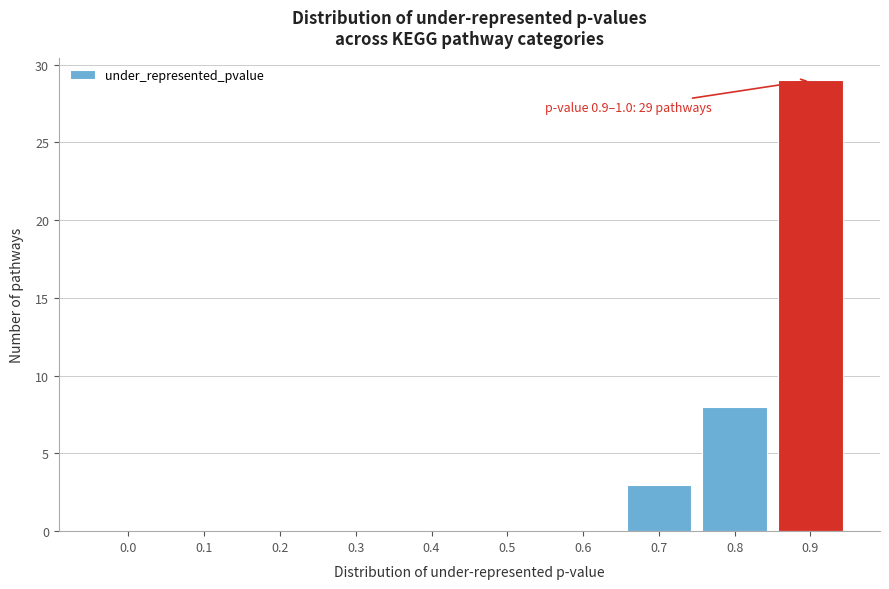

Reading left to right, list all the values displayed in this chart.

0.0=0	0.1=0	0.2=0	0.3=0	0.4=0	0.5=0	0.6=0	0.7=3	0.8=8	0.9=29